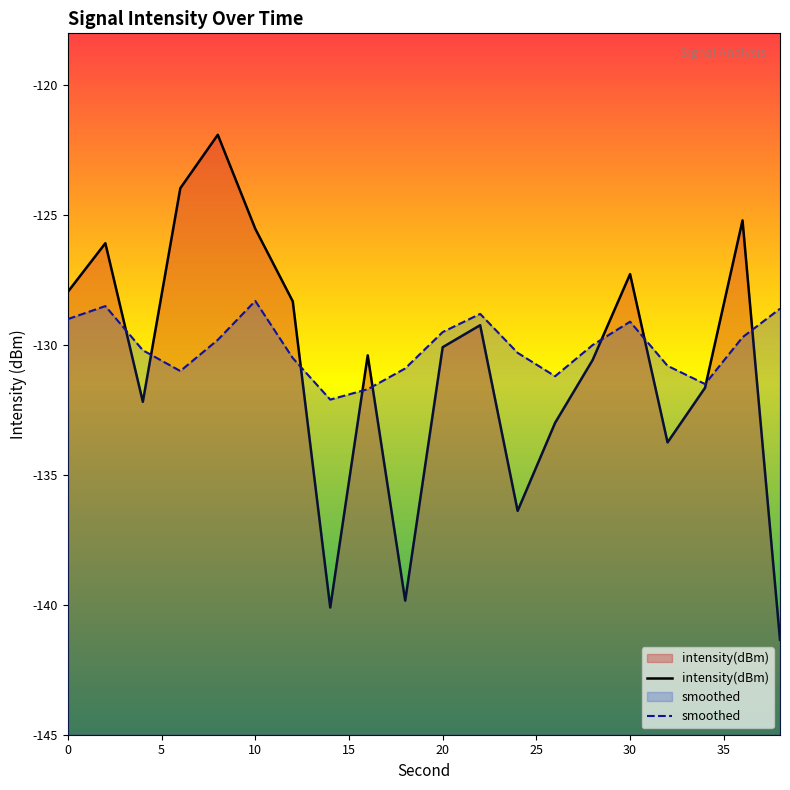

In smoothed, how many points are lower than both neighbors (excluding endpoints)?

4